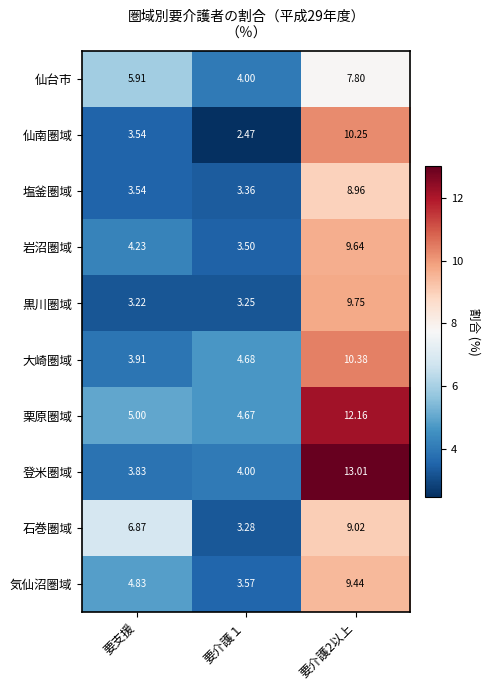

How many series are shown in this chart?

10